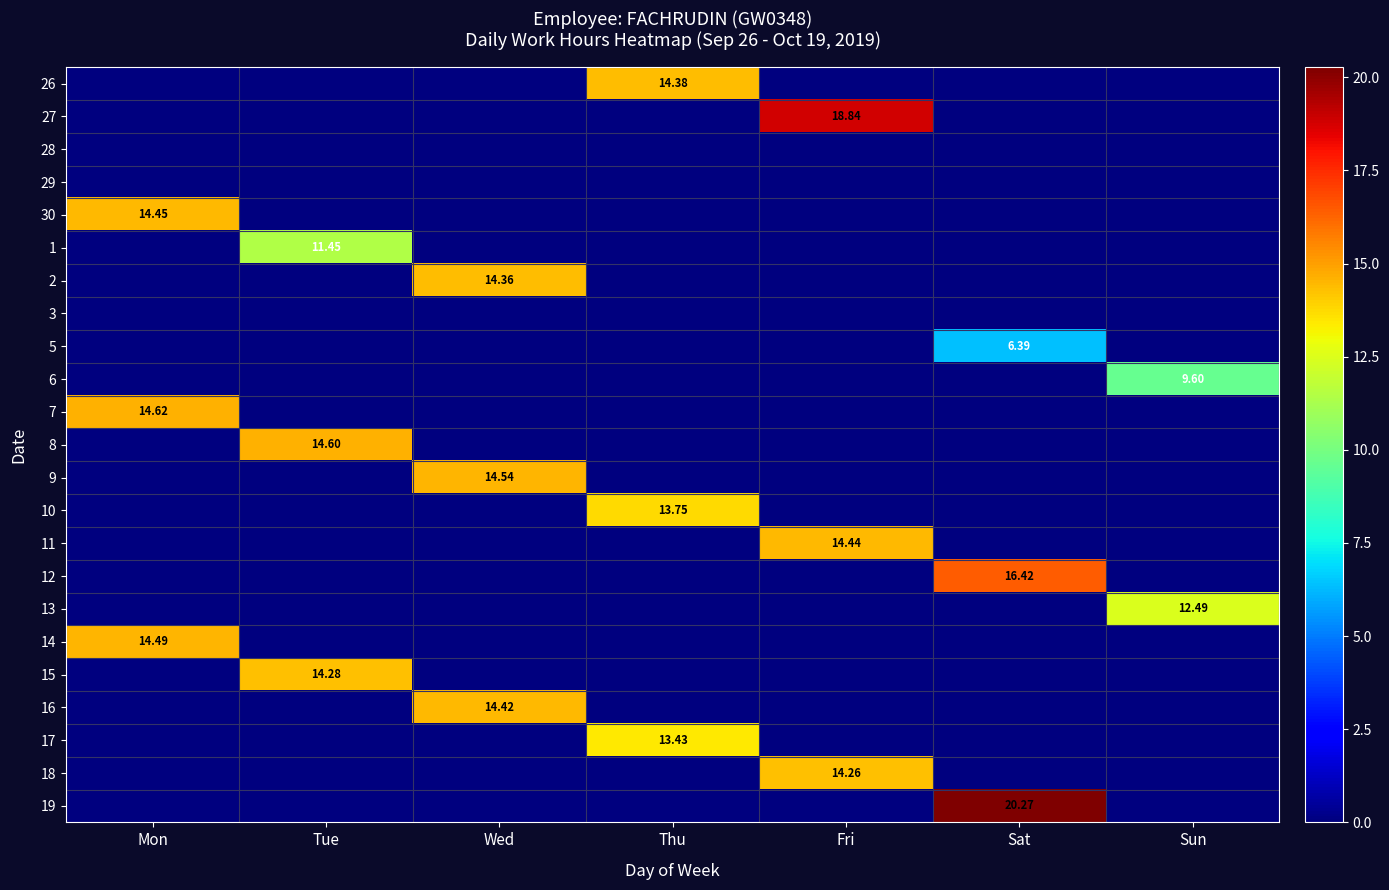

The value of 18 at Sat is 0.0. True or false?

True